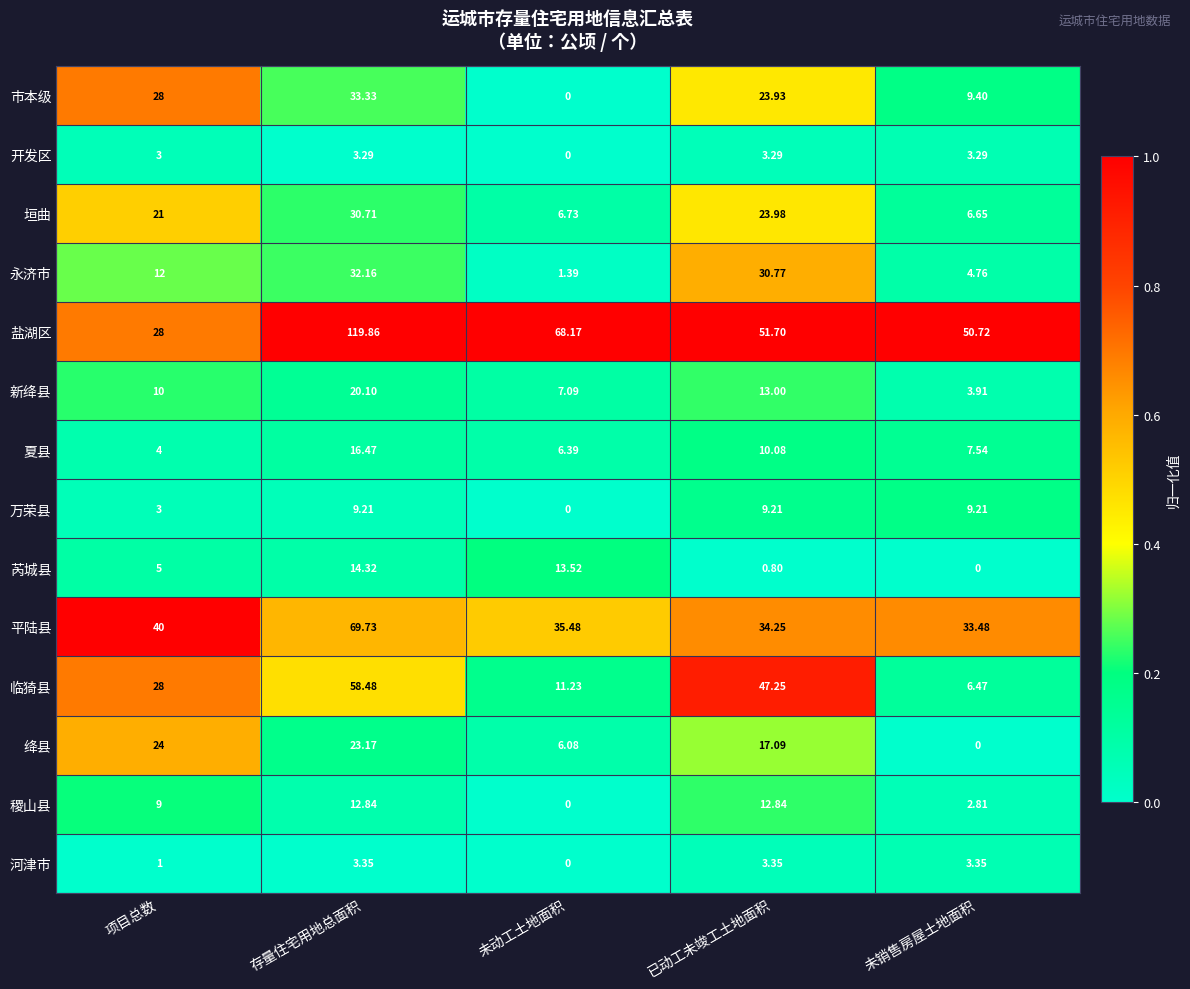

Rank the series by their maximum value, from highest to lowest.

盐湖区, 平陆县, 临猗县, 市本级, 永济市, 垣曲, 绛县, 新绛县, 夏县, 芮城县, 稷山县, 万荣县, 河津市, 开发区